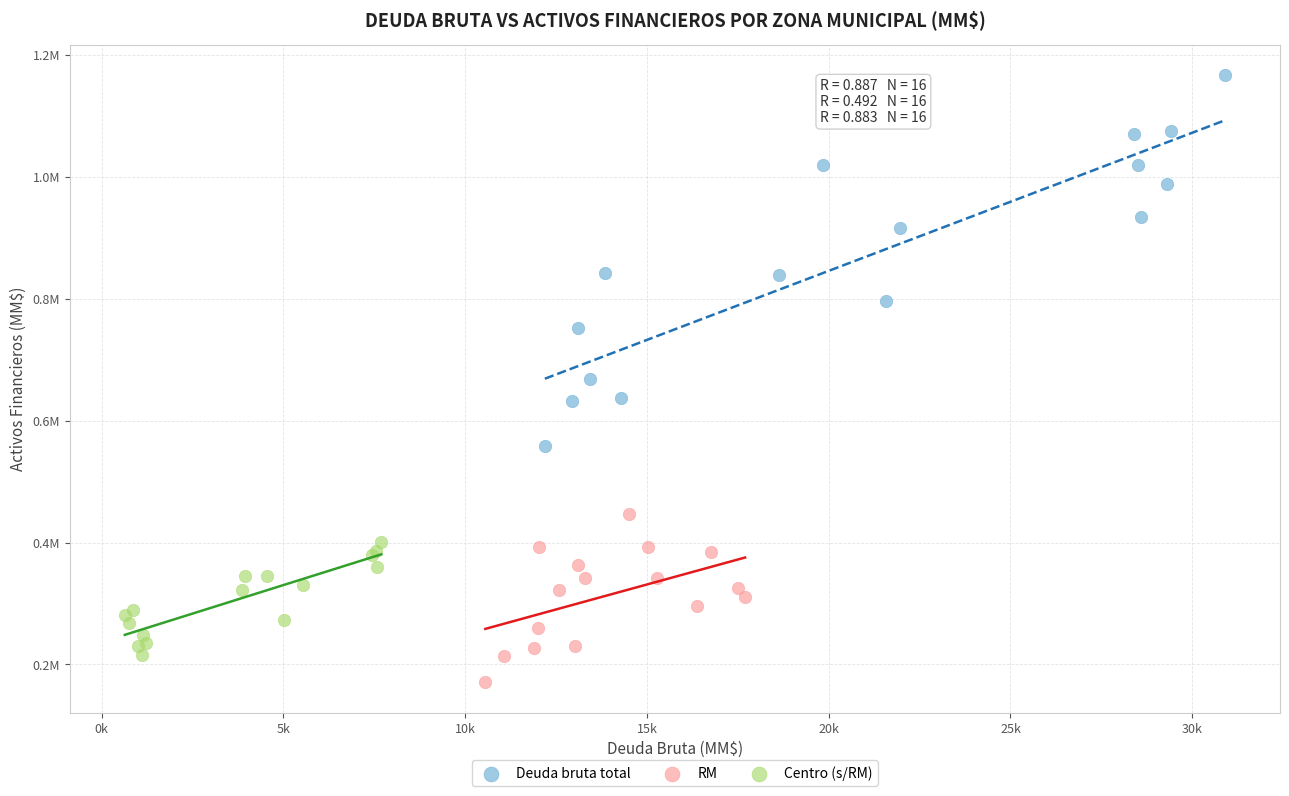

Which series contains the lowest Y value?

RM